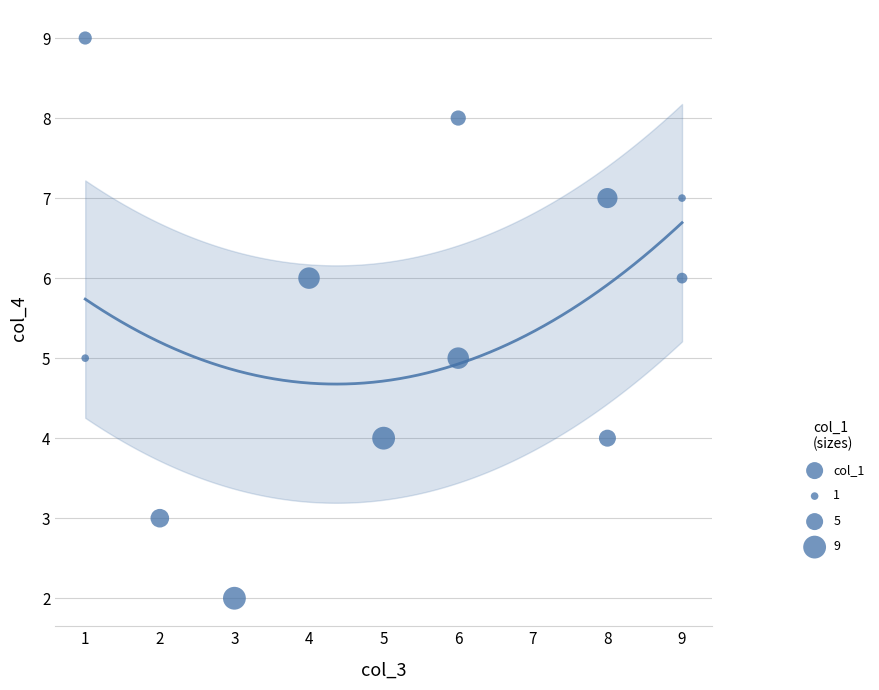

What is the average Y value?

6